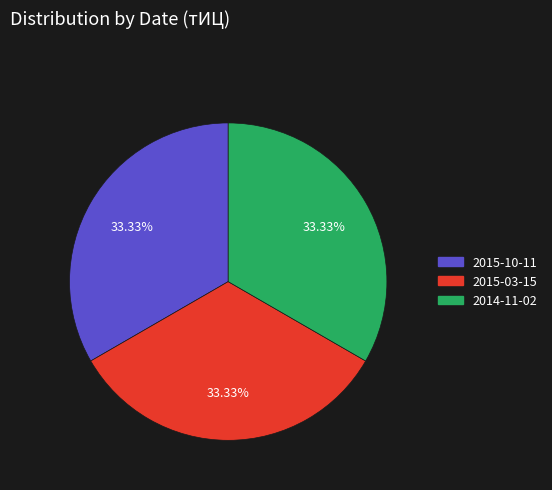

Is there any slice that represents more than half of the pie?

No